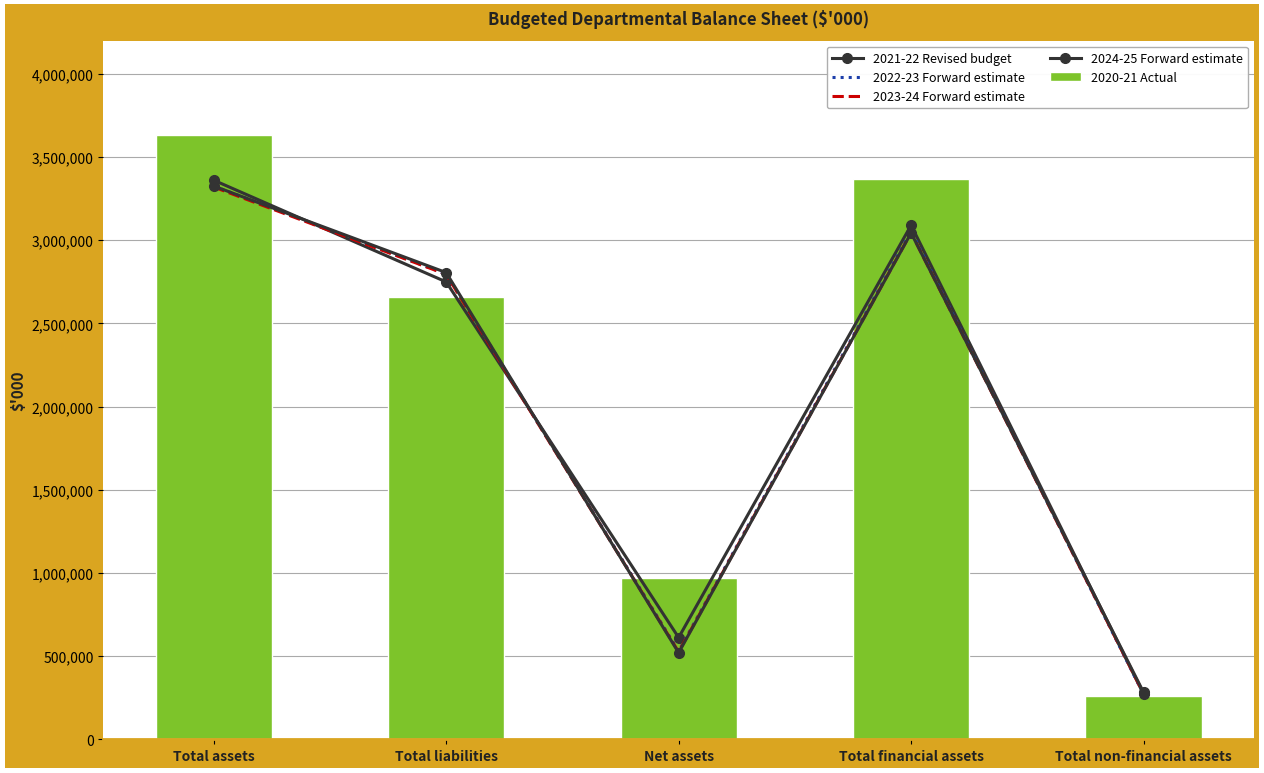

Read the 2023-24 Forward estimate value at Net assets, to the nearest 10.

524950